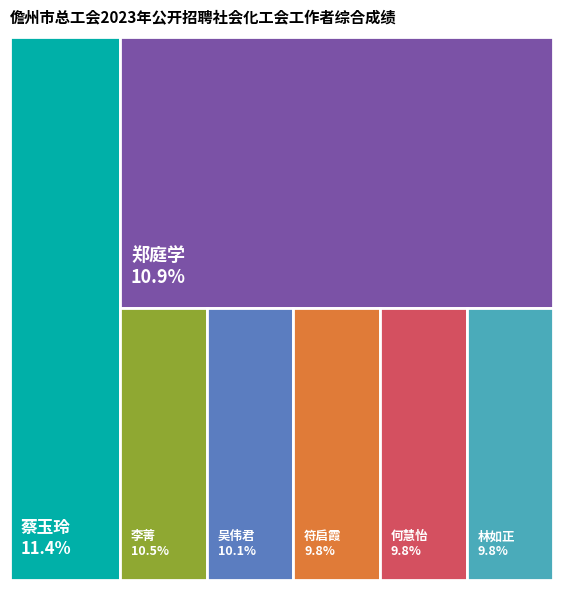

True or false: 林如正 accounts for 24% of the total.

False